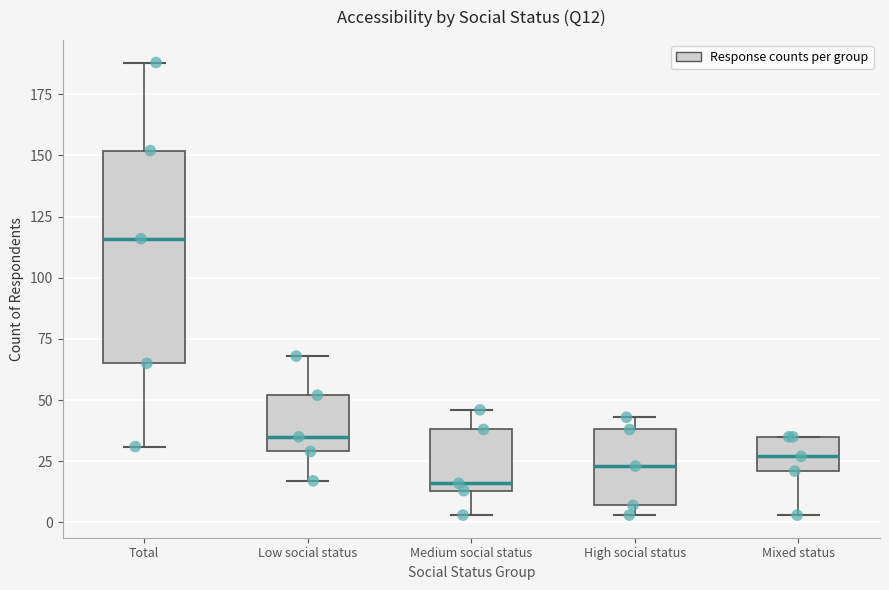

Where is the lower edge of the box for High social status on the y-axis? The values are not printed on the chart, so give them approximately, as read against the axis.

5